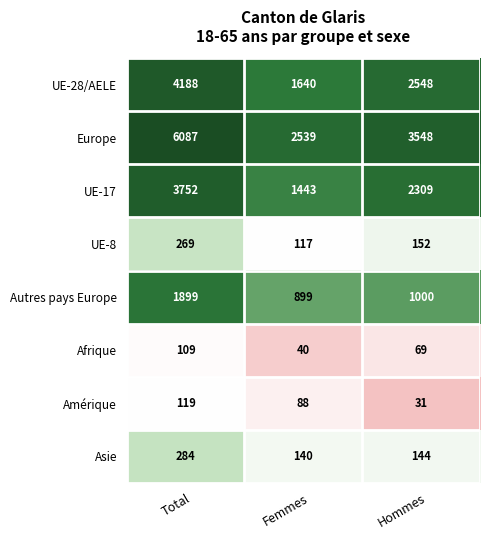

What is the sum of the Afrique values at Hommes and Femmes?

109